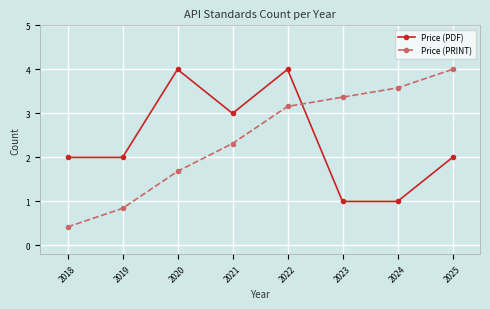

List the labels in order of Price (PRINT) value, largest first.

2025, 2024, 2023, 2022, 2021, 2020, 2019, 2018